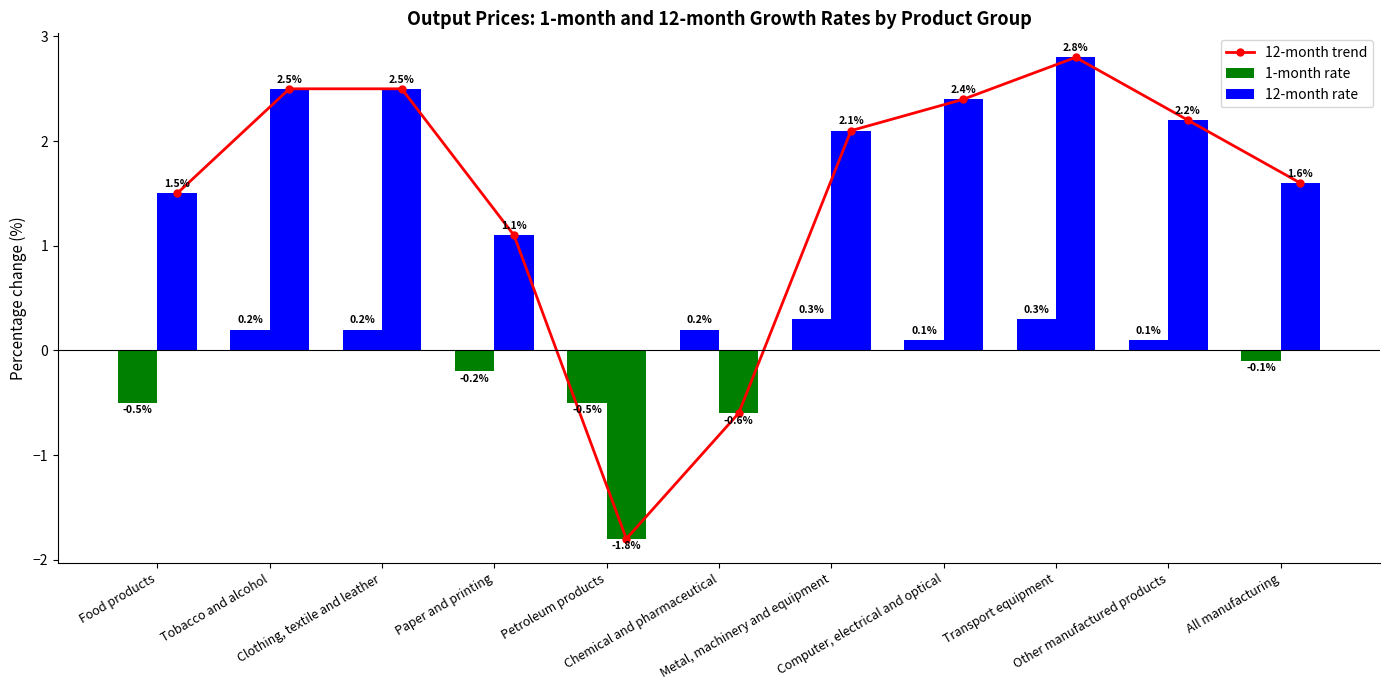

Rank the series at Clothing, textile and leather from highest to lowest value.

12-month trend, 12-month rate, 1-month rate